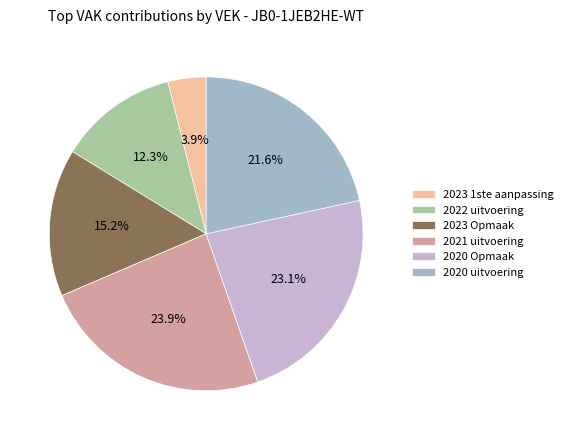

Which category has the biggest portion of the pie?

2021 uitvoering